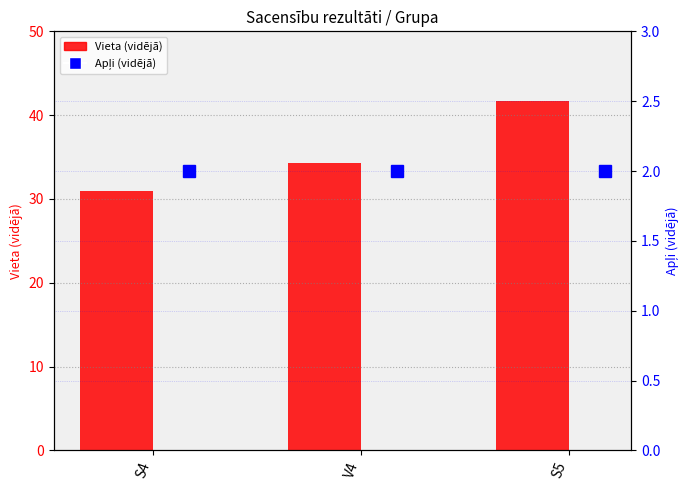

What is the difference between the maximum and second lowest values?

7.4